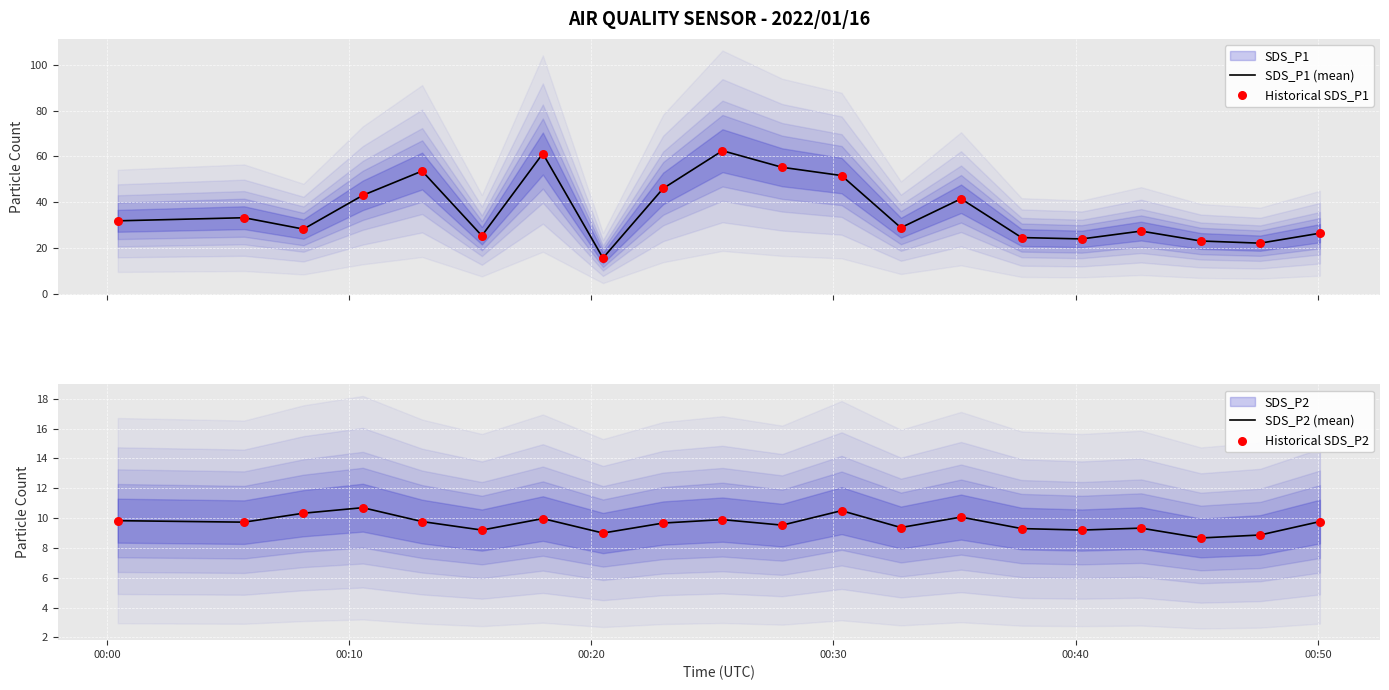

What is the highest value of the SDS_P1 (mean) series?

62.5